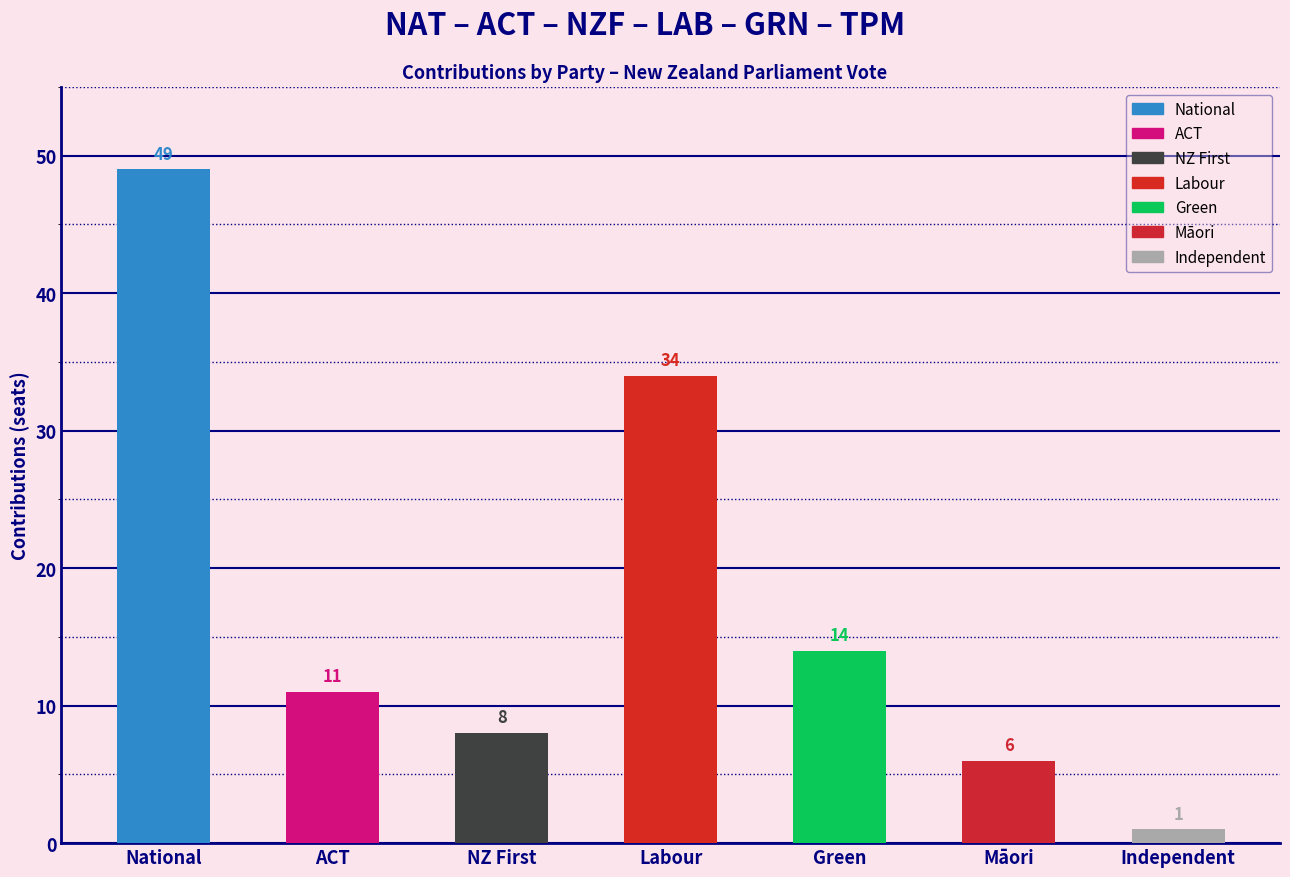

Is it true that the value at Green is 14?

True